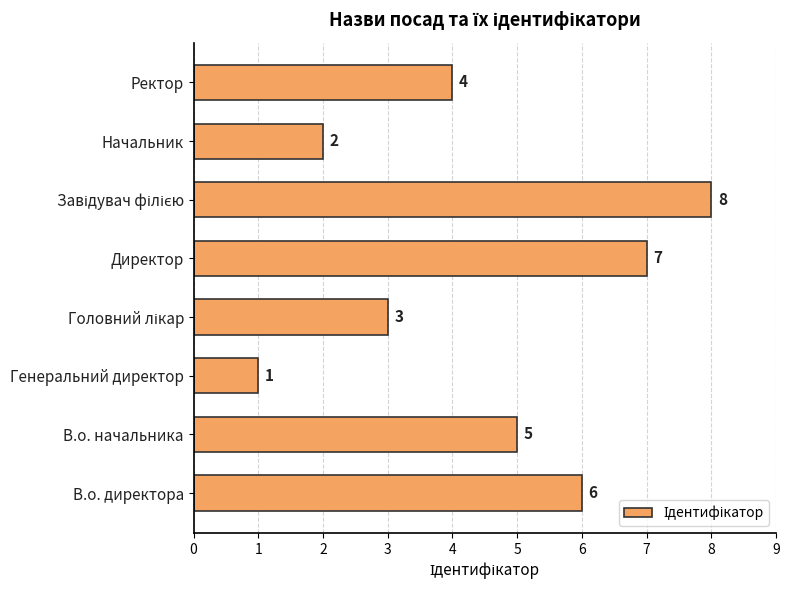

What is the difference between the maximum and second lowest values?

6